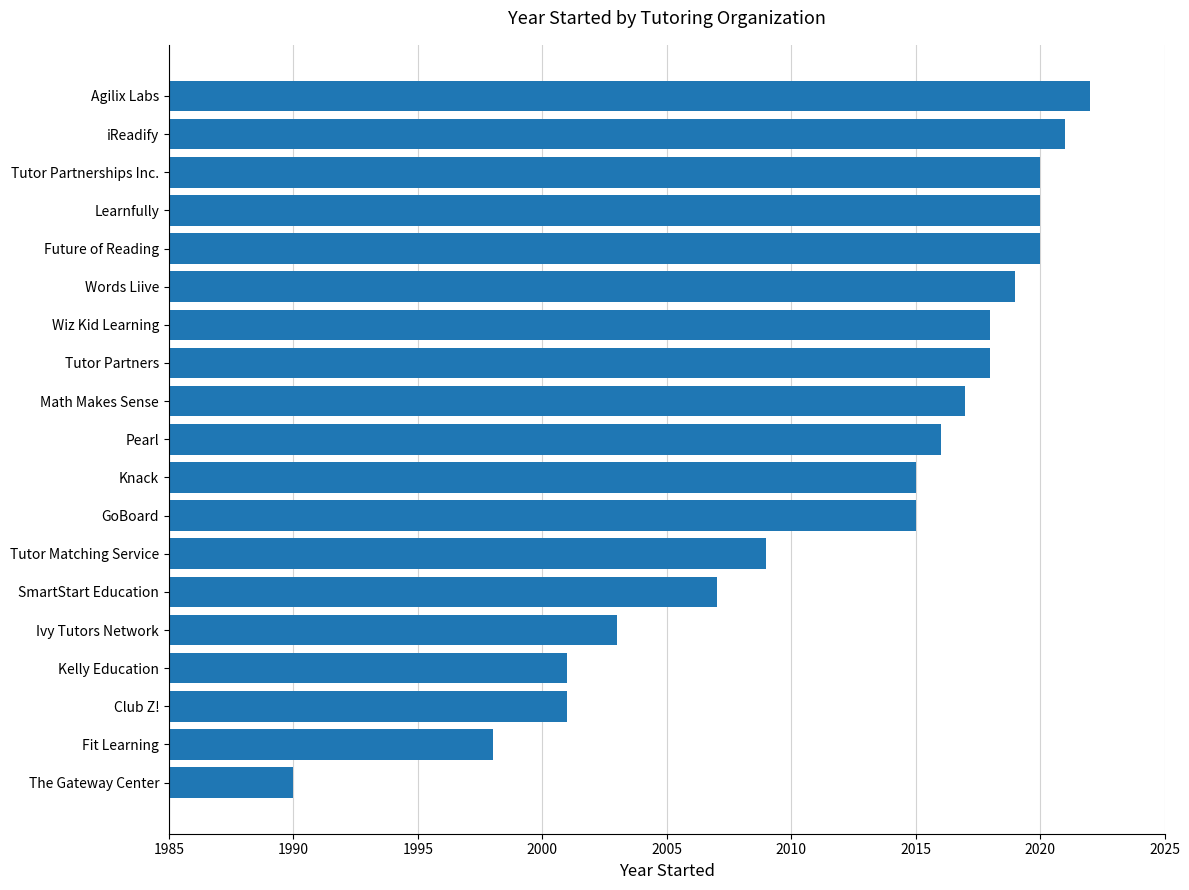

What is the smallest value displayed?

1990